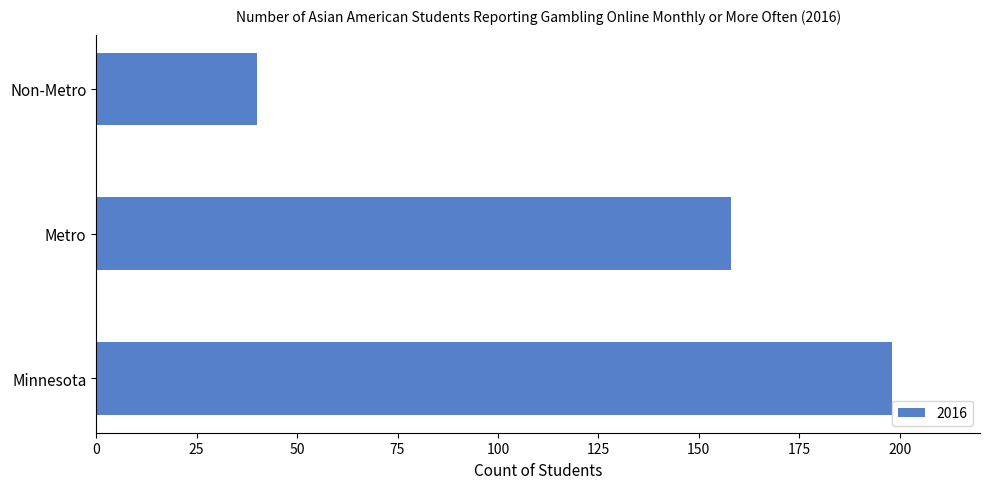

Between Minnesota and Metro, which is larger?

Minnesota